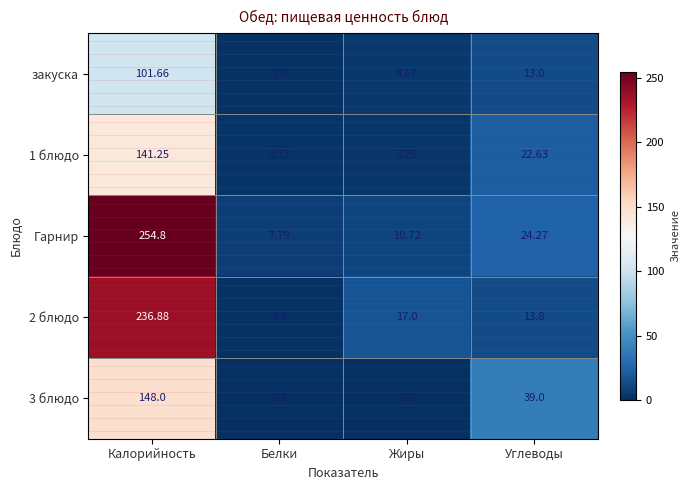

Where is Гарнир nearest to the value 131?

Углеводы